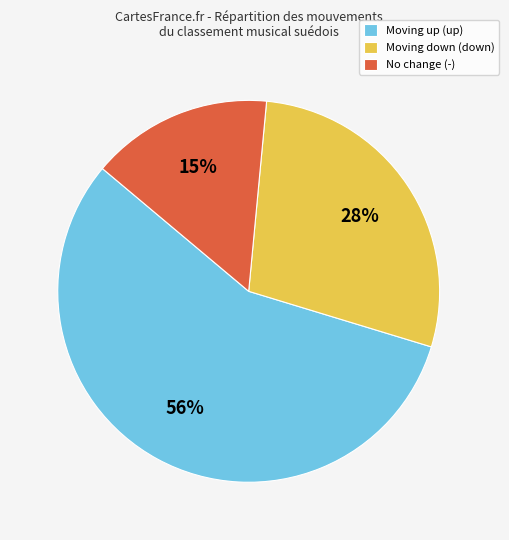

What is the ratio of the value at No change (-) to the value at Moving up (up)?

0.3